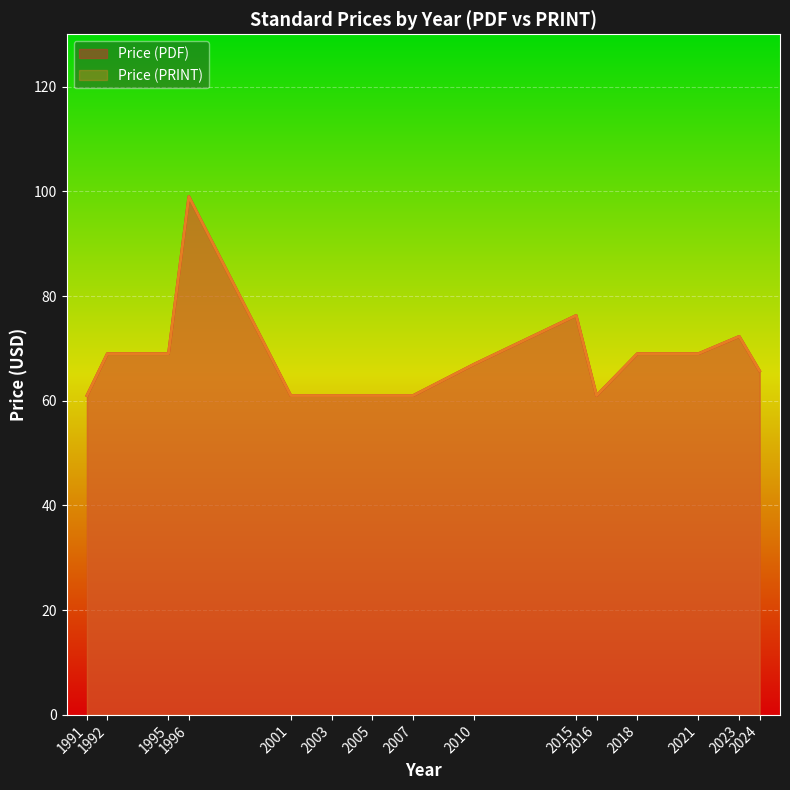

How many lines are shown in the chart?

2